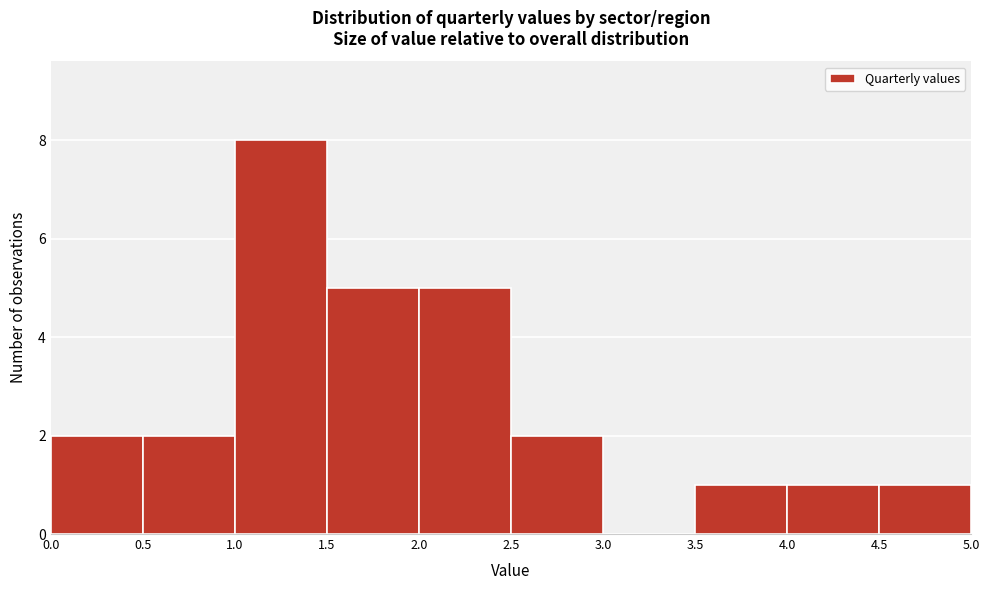

Reading left to right, list every bar in this chart as the range it spans on the x-axis followed by its height. The values are not printed on the chart, so give them approximately, as read against the axis.

0.0 to 0.5: 2
0.5 to 1.0: 2
1.0 to 1.5: 8
1.5 to 2.0: 5
2.0 to 2.5: 5
2.5 to 3.0: 2
3.0 to 3.5: 0
3.5 to 4.0: 1
4.0 to 4.5: 1
4.5 to 5.0: 1